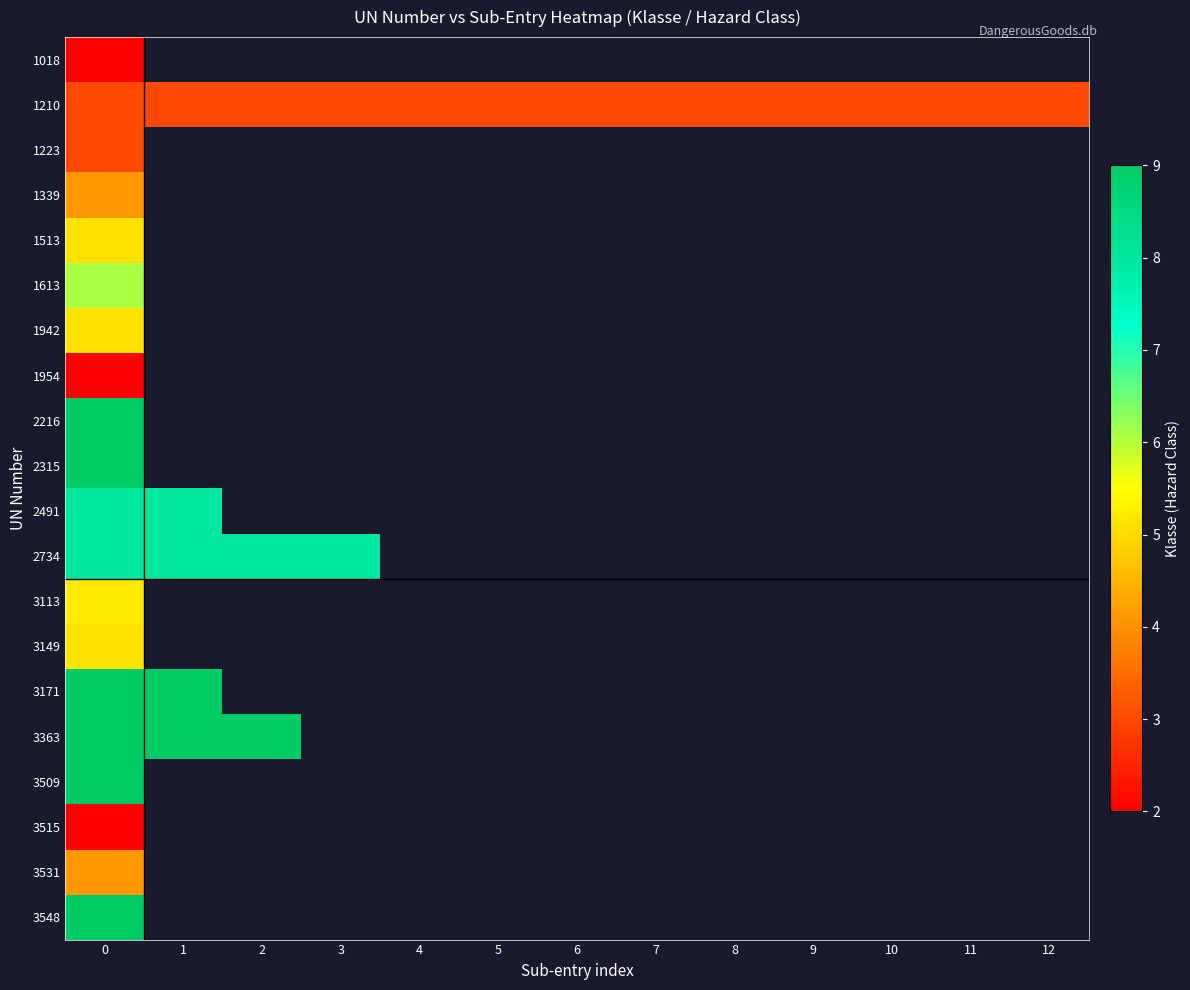

Rank the categories by 3515 value from highest to lowest.

0, 1, 2, 3, 4, 5, 6, 7, 8, 9, 10, 11, 12